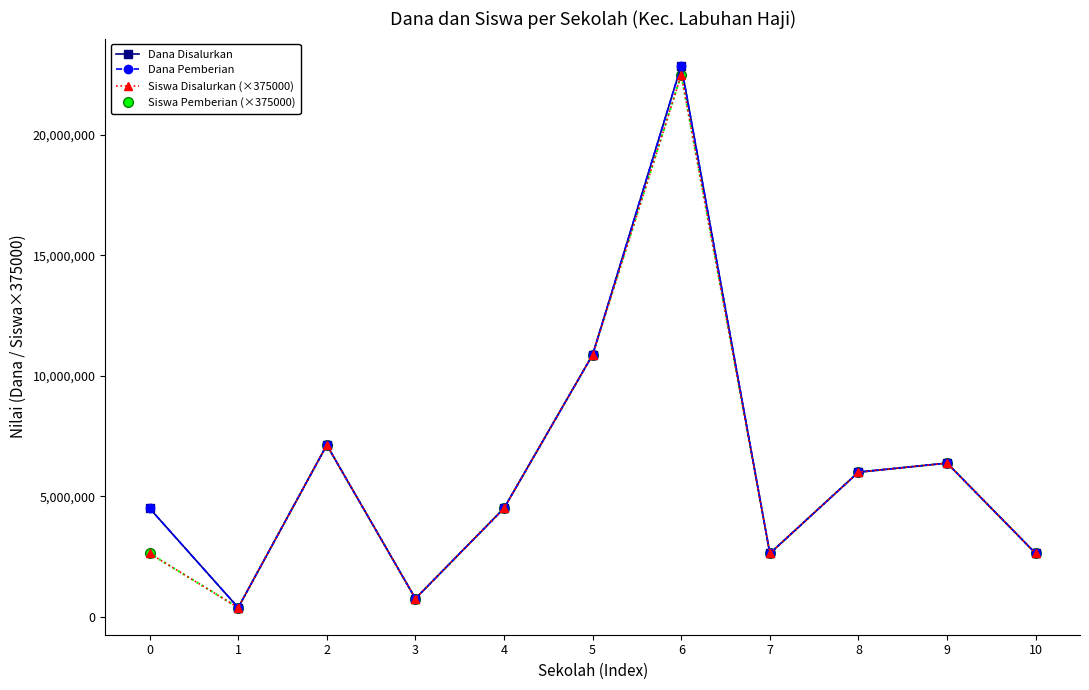

Is this an area chart (filled region under the line)?

No